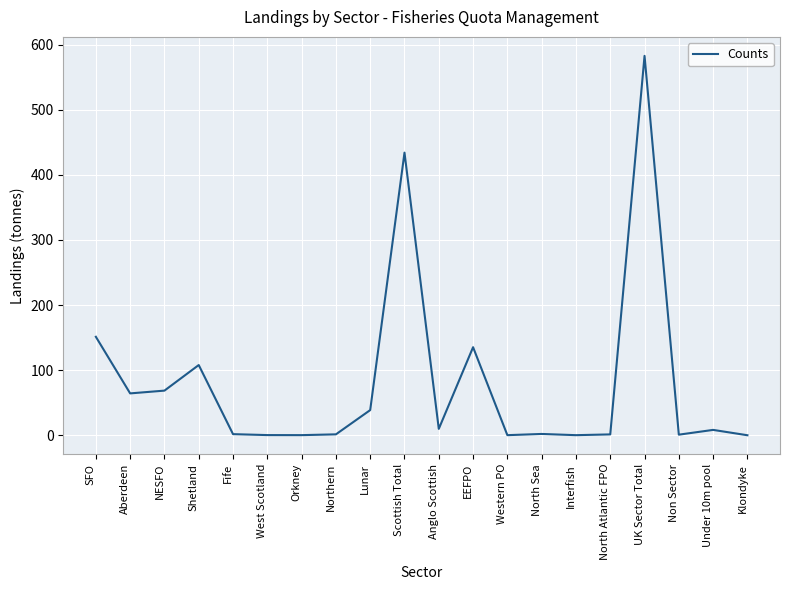

What is the difference between the maximum and minimum values?

582.9